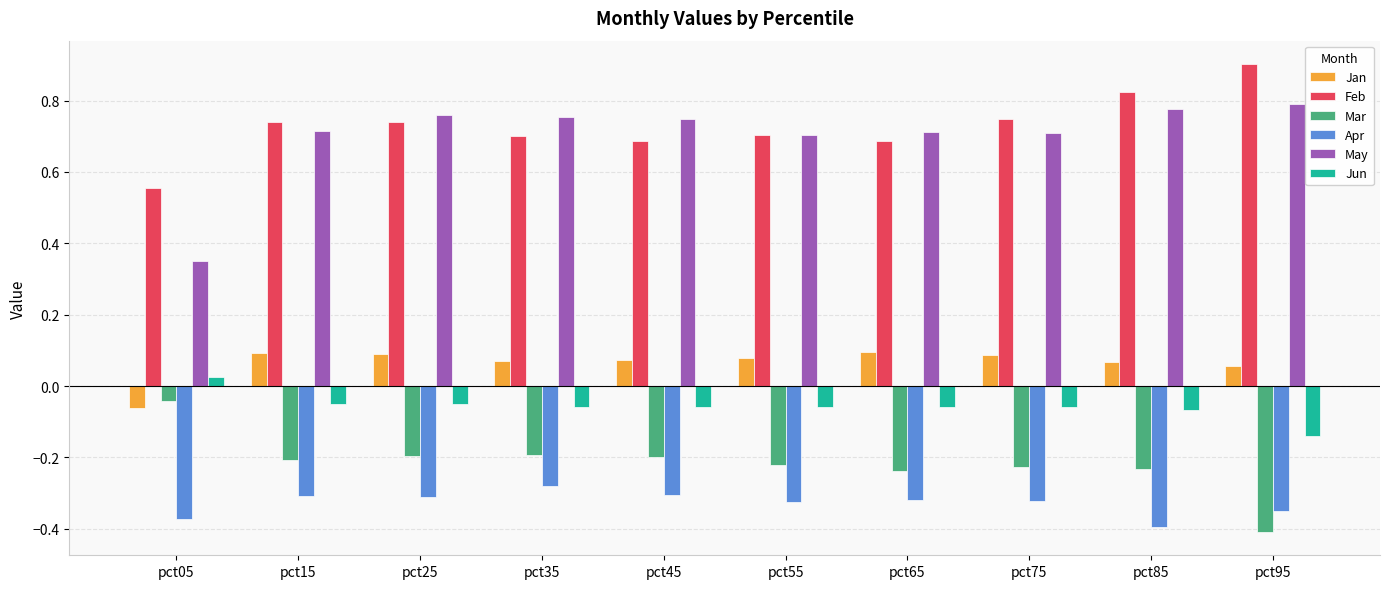

Count the number of categories in the chart.

10